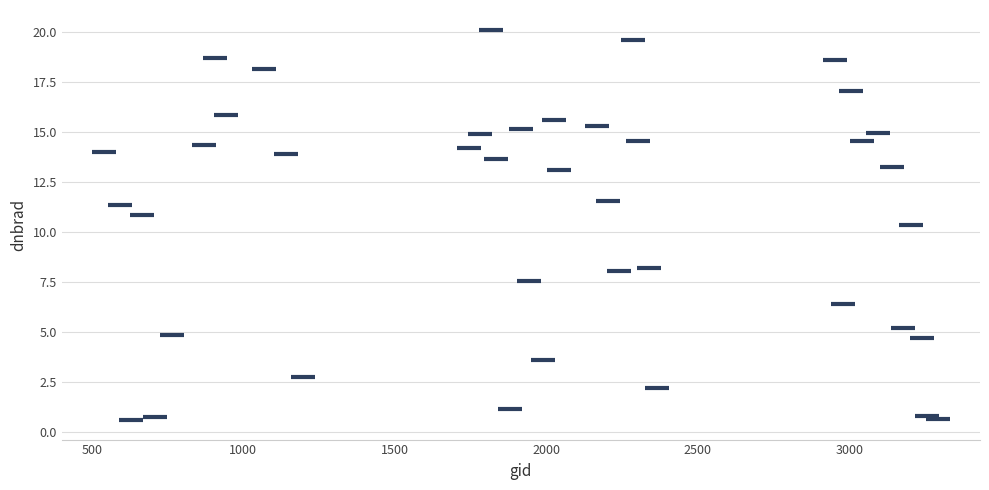

What is the range of X values (max minus min)?

2754.0